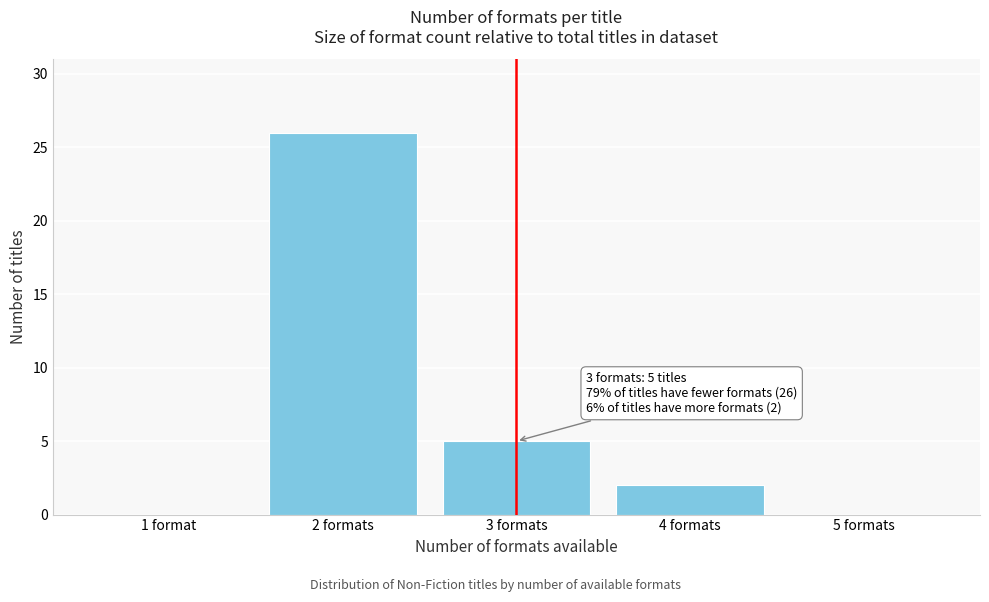

Reading left to right, list all the values displayed in this chart.

1 format=0	2 formats=26	3 formats=5	4 formats=2	5 formats=0